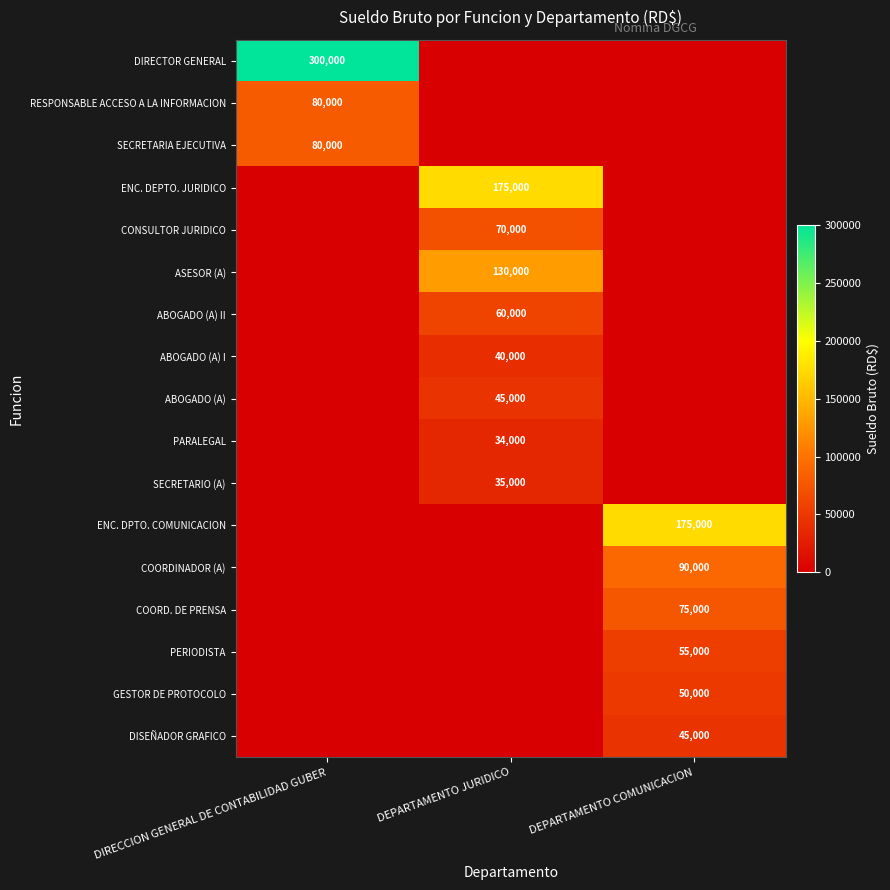

Which has a higher value, DIRECCION GENERAL DE CONTABILIDAD GUBER or DEPARTAMENTO COMUNICACION?

DIRECCION GENERAL DE CONTABILIDAD GUBER